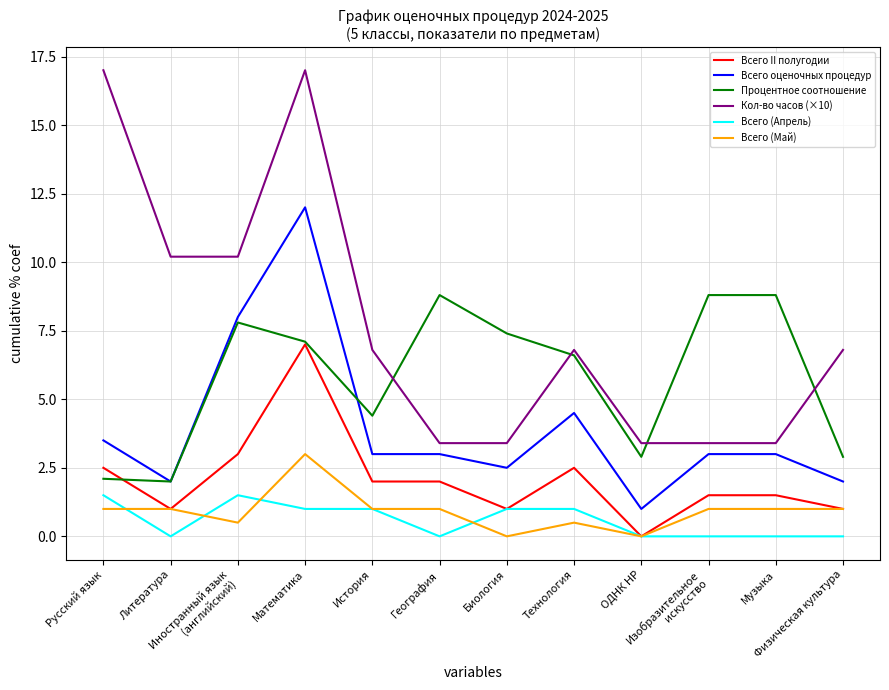

At which category is the sum across all series the highest?

Математика